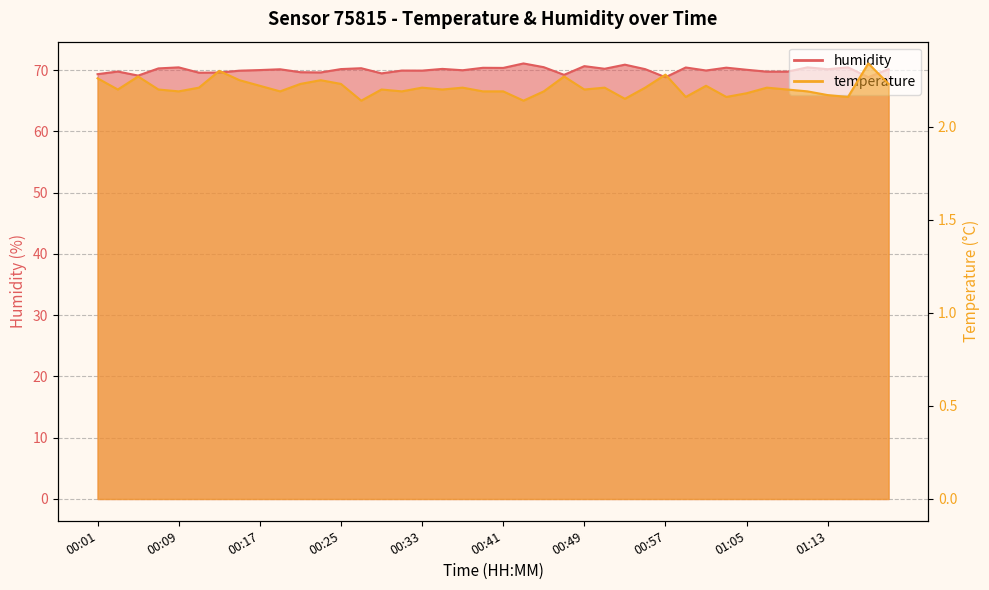

What is the minimum value shown in the chart?

2.1